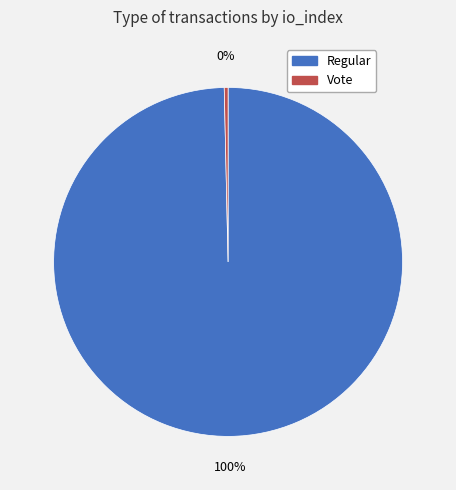

Which slice is the smallest?

Vote